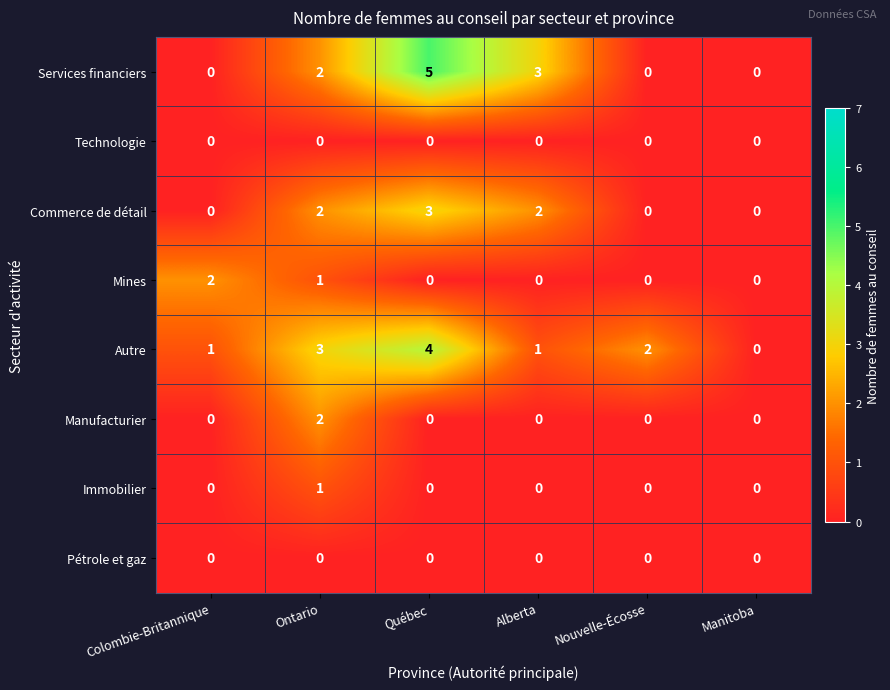

Between Québec and Nouvelle-Écosse, which series saw the biggest shift?

Services financiers